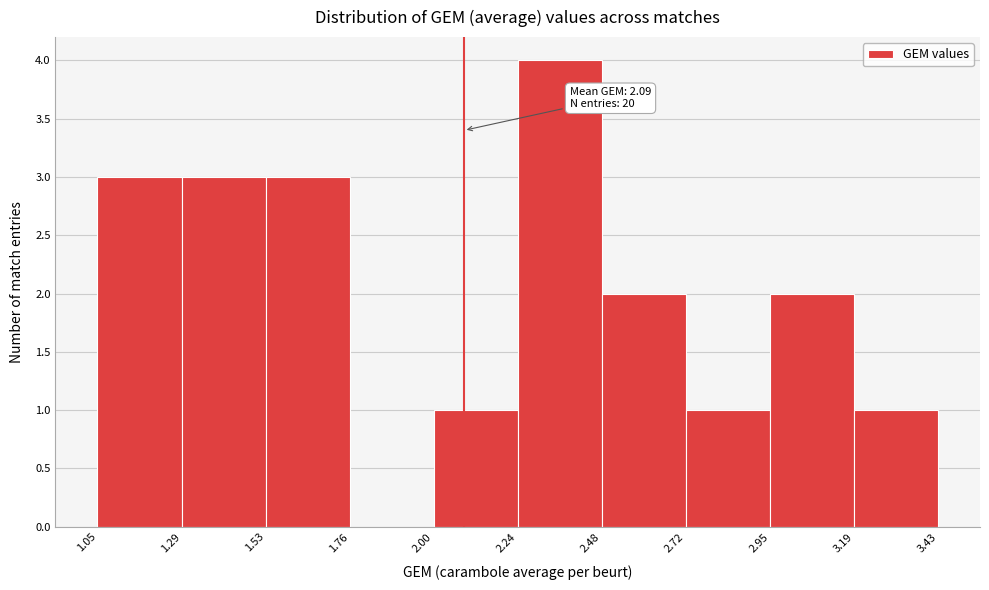

Over which range of the x-axis is the bar tallest?

2.24 to 2.48